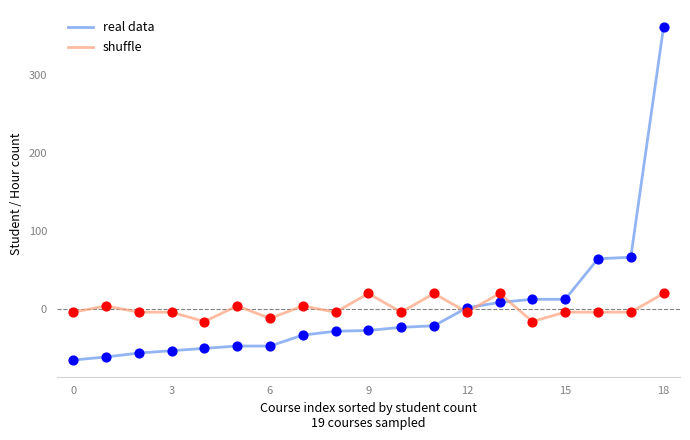

Which series has the largest range (max minus min)?

real data